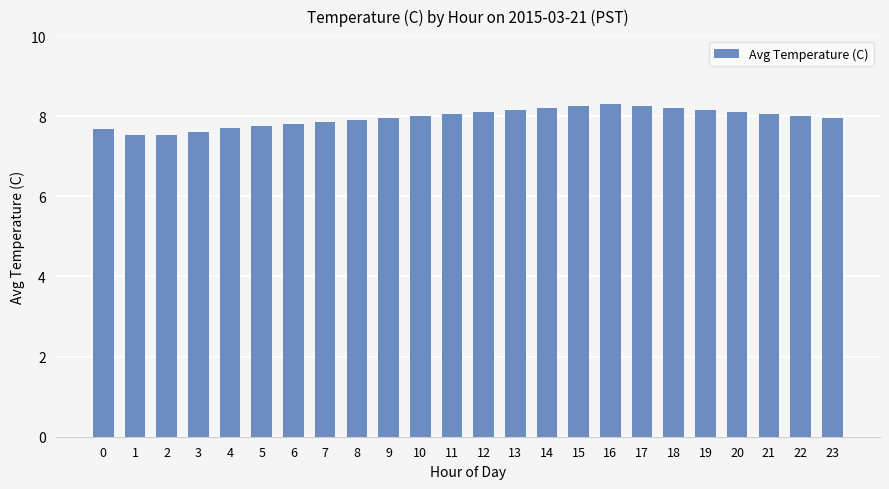

What is the greatest value displayed?

8.3